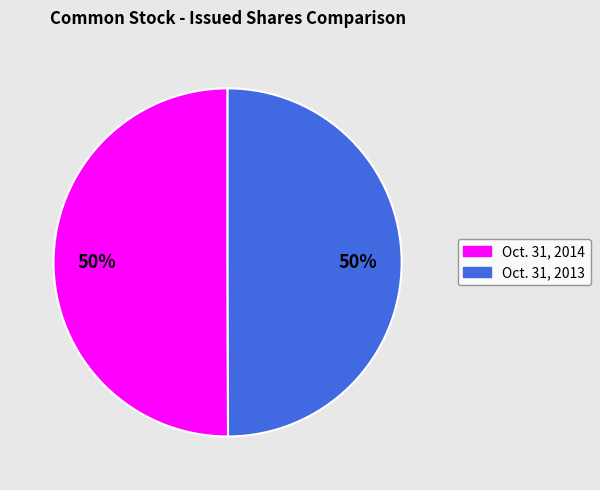

Approximately how many times larger is the value at Oct. 31, 2013 compared to Oct. 31, 2014?

1.0